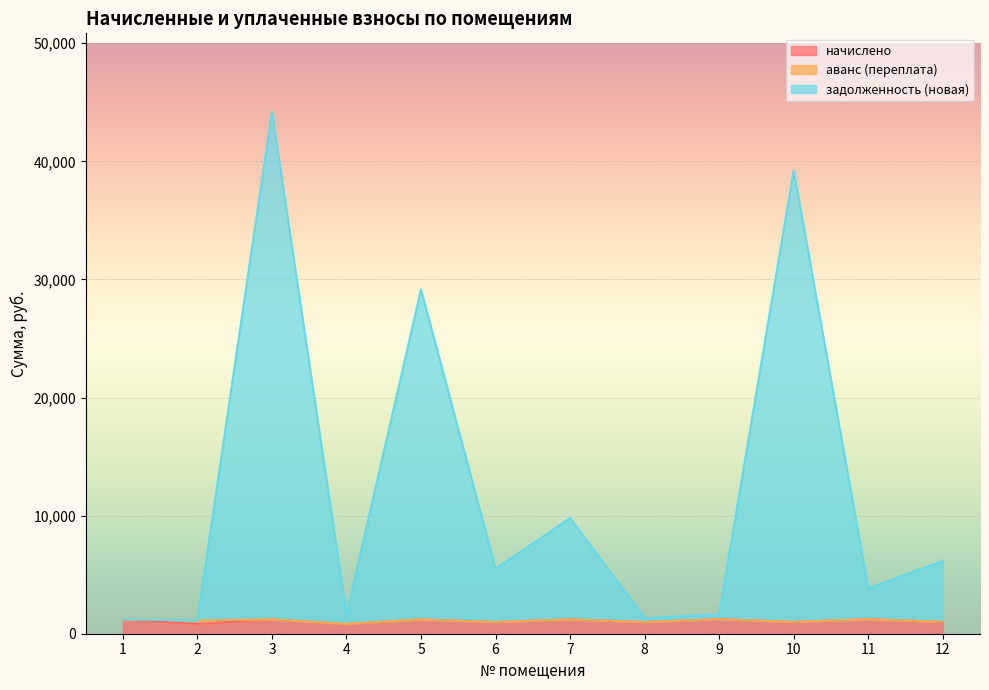

True or false: начислено has a value of 1234.7 at 11.

True